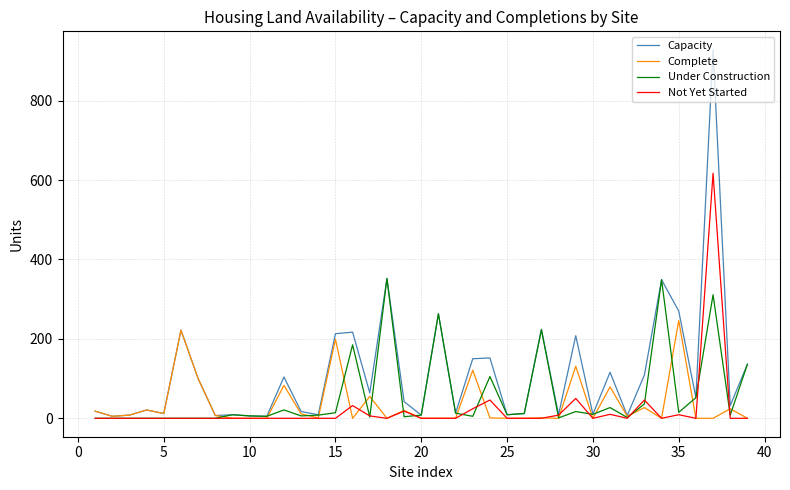

Is this an area chart (filled region under the line)?

No